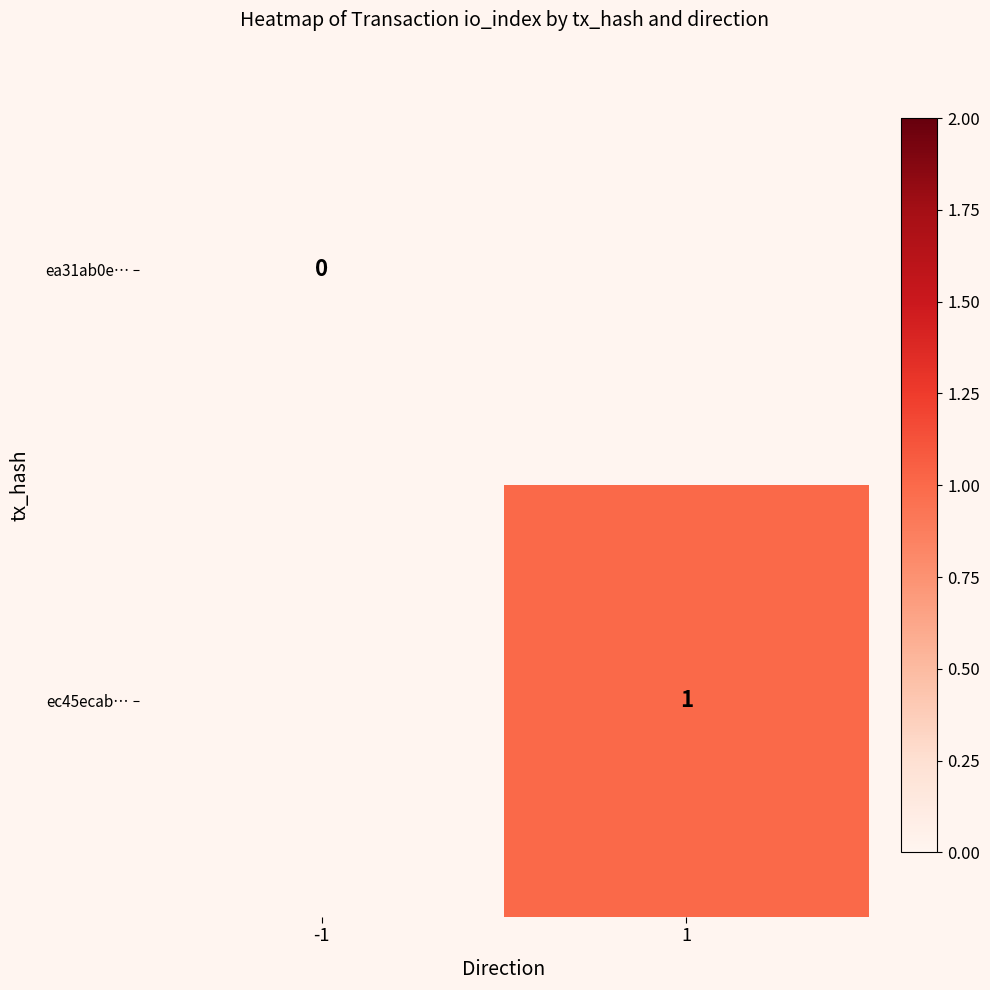

Is it true that ec45ecab… equals 2 at 1?

False